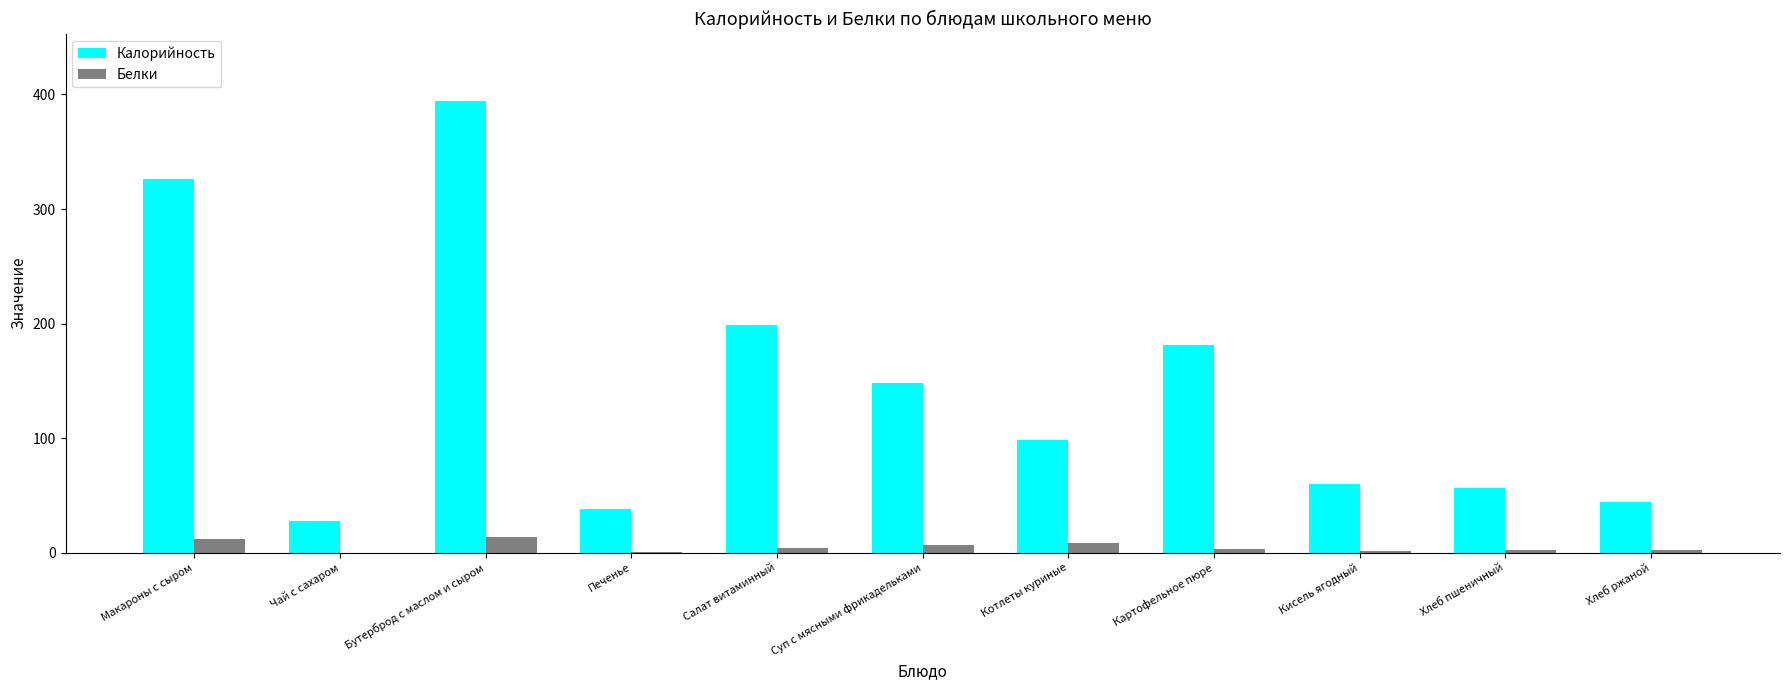

The Калорийность series shows 24.8 at Хлеб пшеничный. True or false?

False